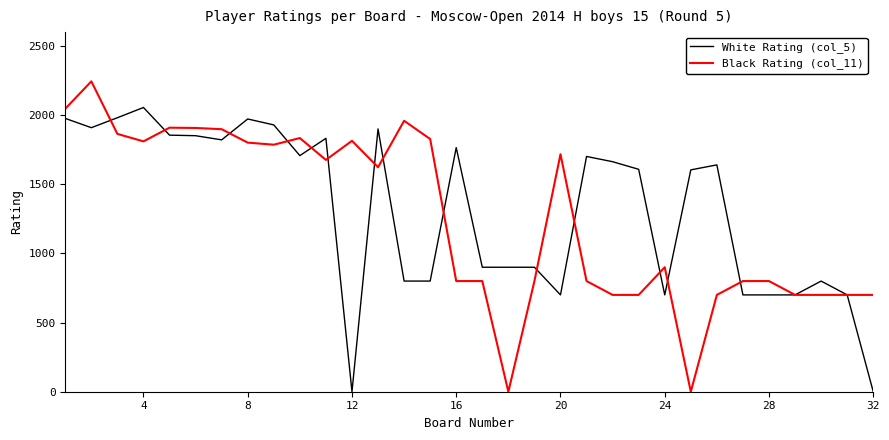

What is the greatest value displayed?

2244